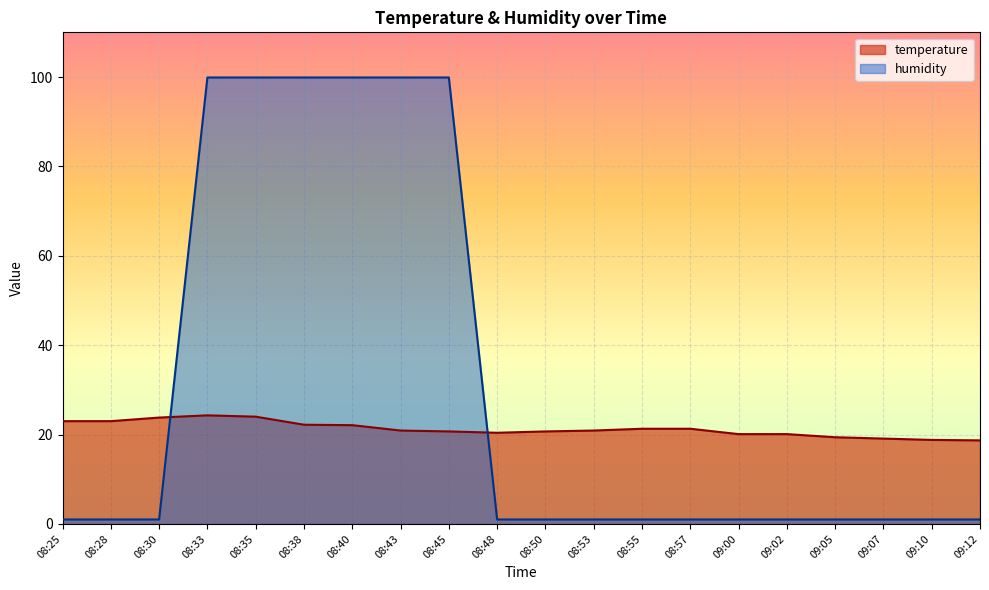

Which series has the widest spread of values?

humidity